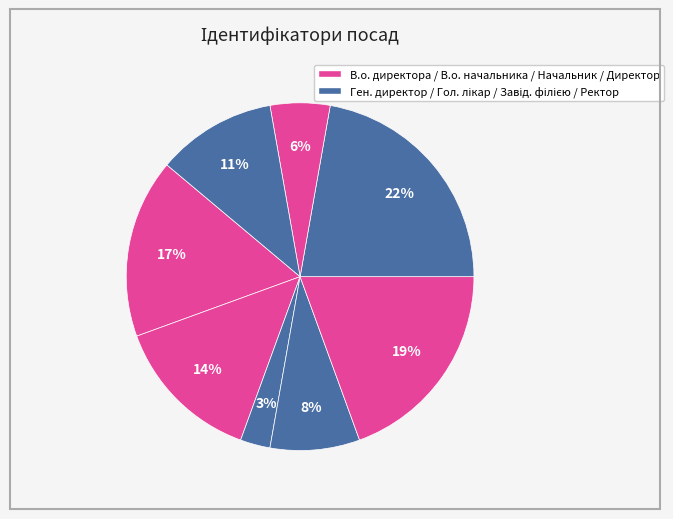

To the nearest percent, what is the difference between the largest and smallest slice percentages?

19%